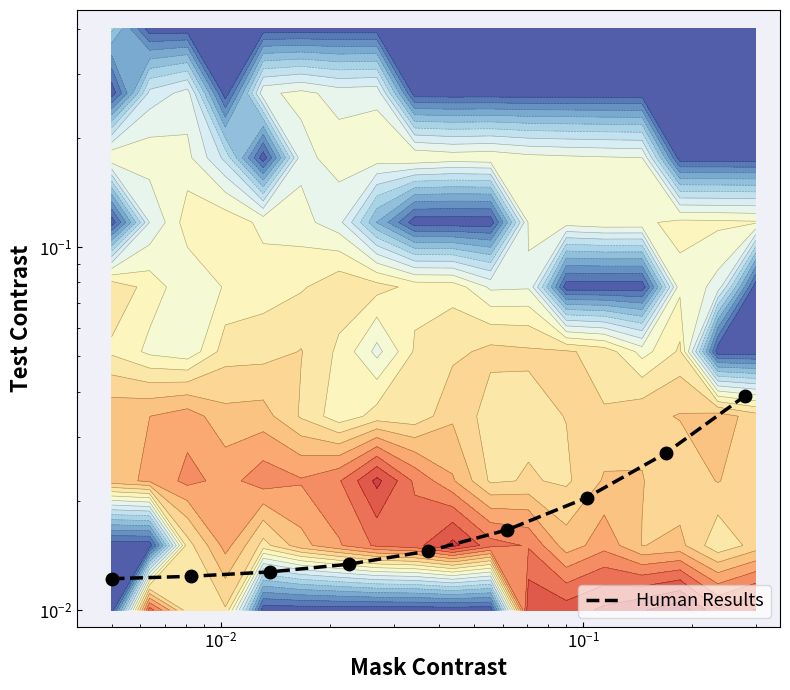

The value at $\mathdefault{10^{1}}$ is 0.0. True or false?

False